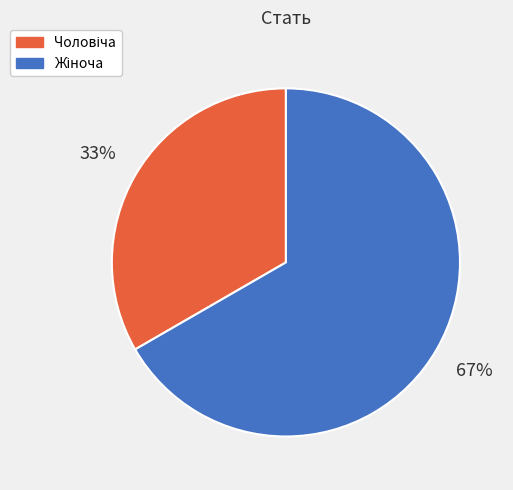

To the nearest percent, what is the average slice percentage?

50%